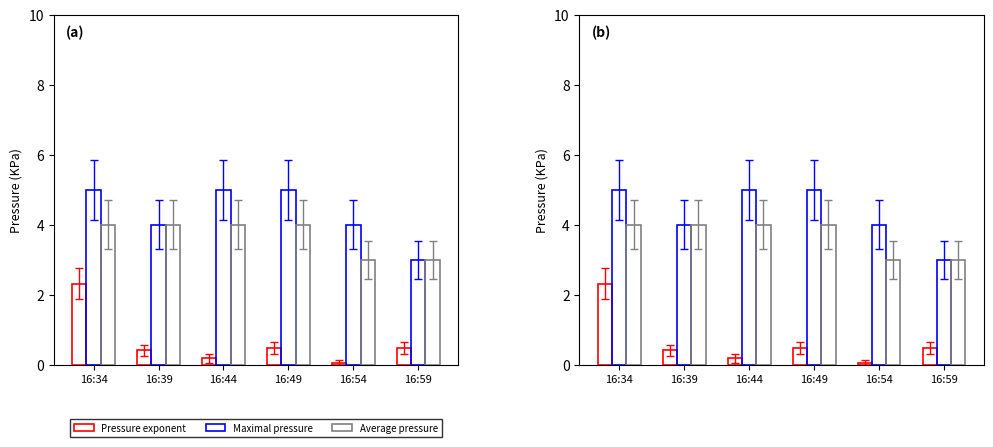

Read the Maximal pressure value at 16:34.

5.0